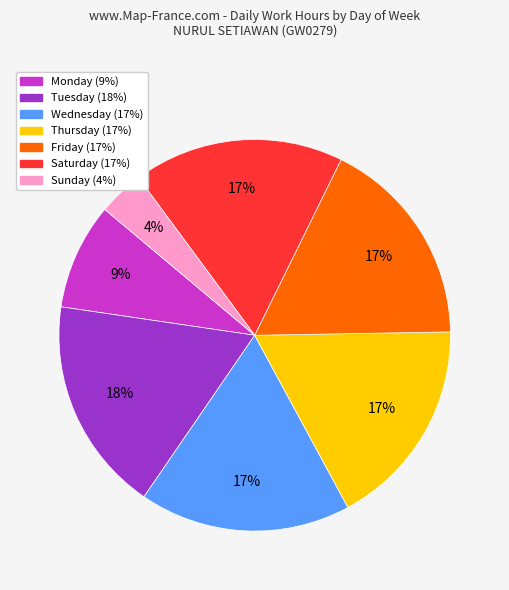

How many segments does this pie chart have?

7